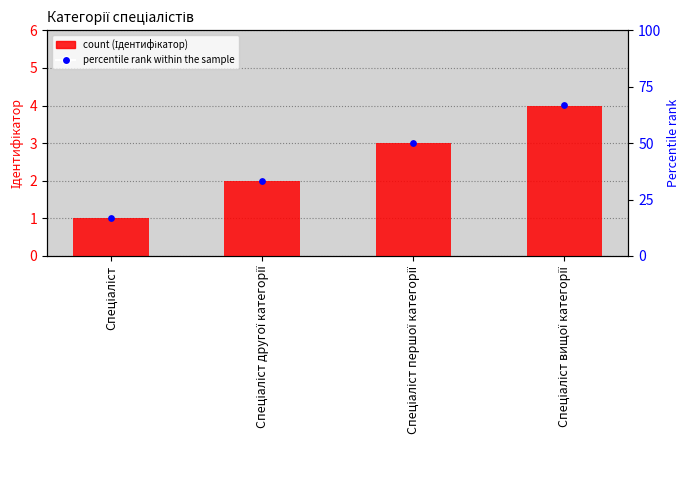

Which series reaches the minimum Y coordinate?

Ідентифікатор